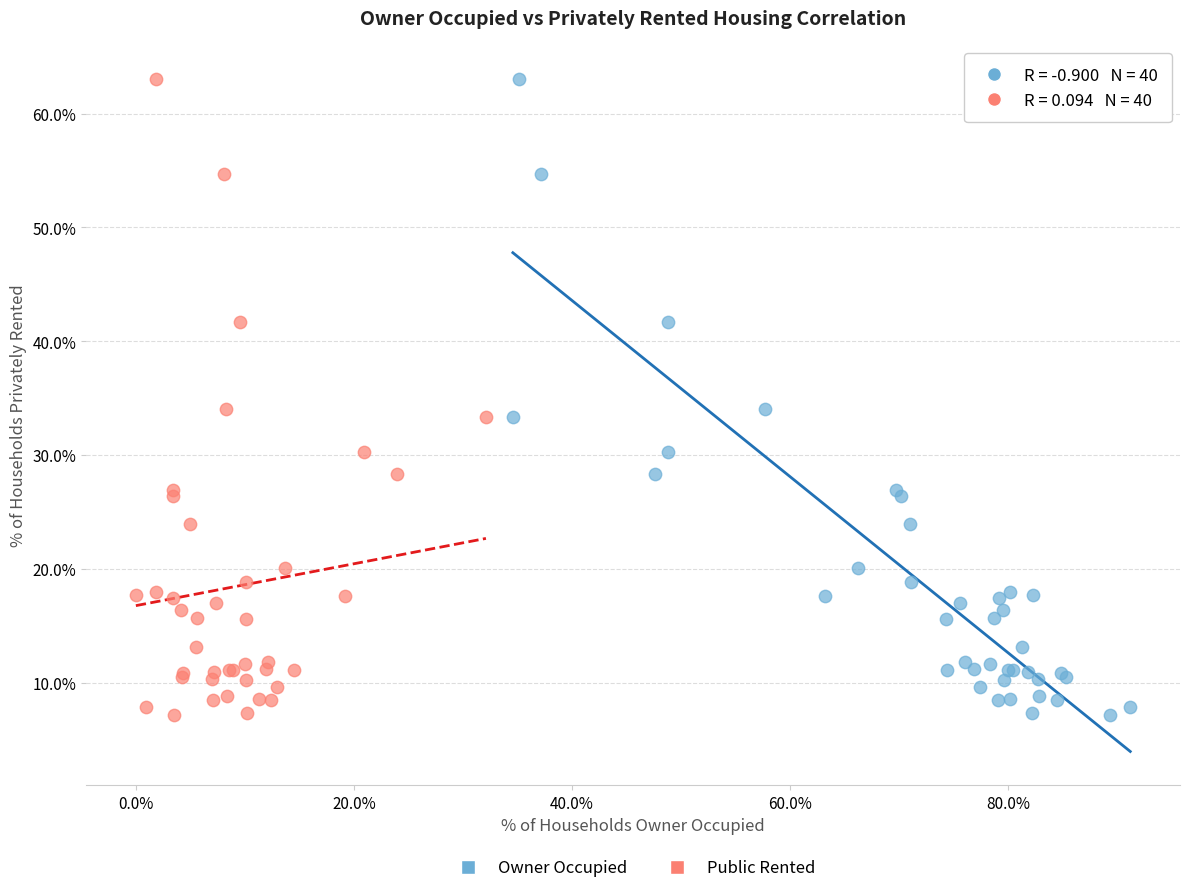

What are all the series names shown in the legend?

Owner Occupied, Public Rented